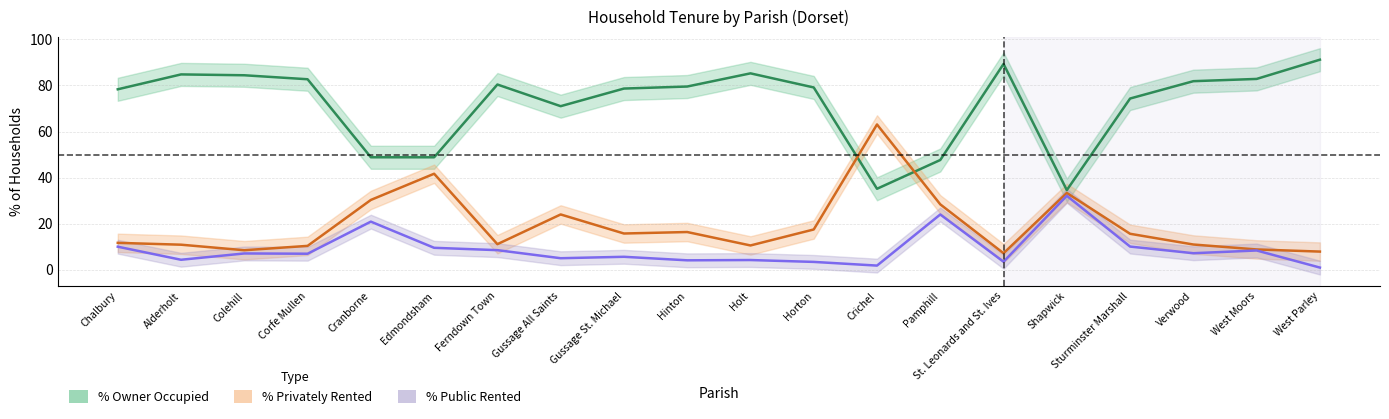

What is the difference between the second highest and second lowest values in the owner_occupied series?

54.2